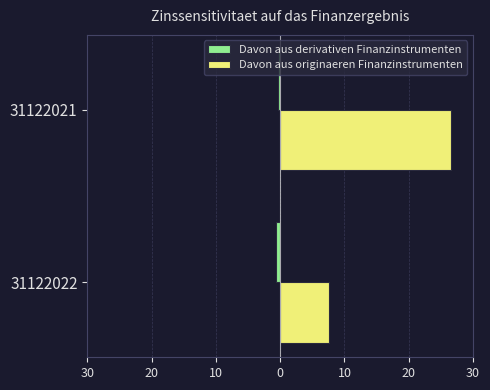

What are all the series names shown in the legend?

Davon aus derivativen Finanzinstrumenten, Davon aus originaeren Finanzinstrumenten